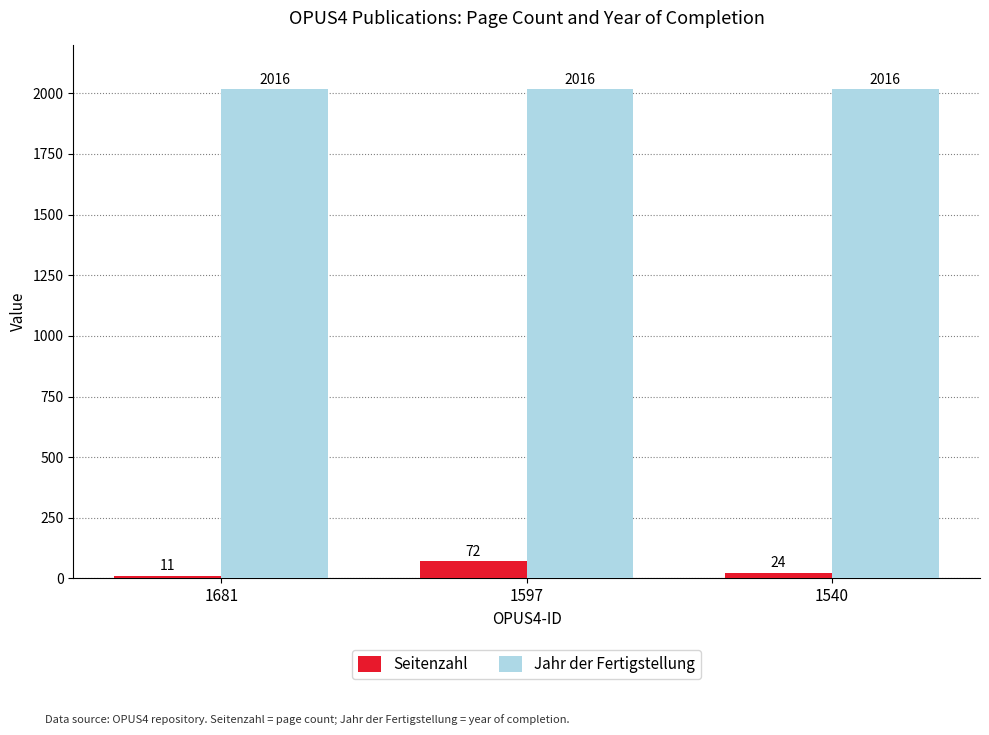

Which category has the lowest value in the Seitenzahl series?

1681